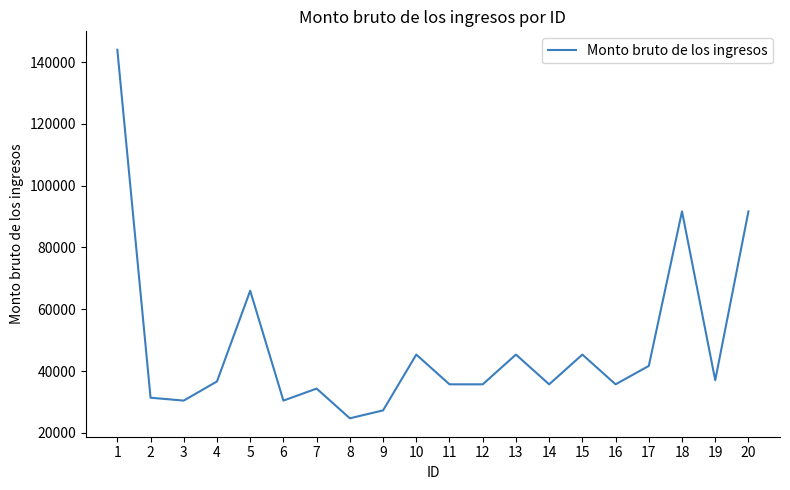

The value at 5 is 40482.4. True or false?

False